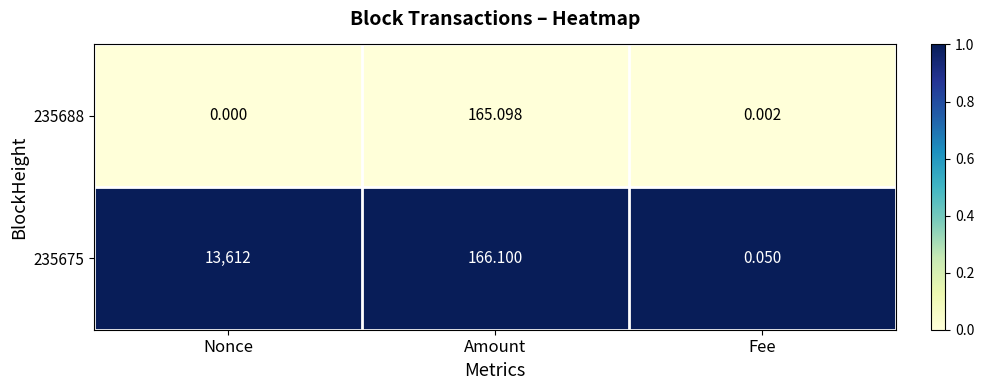

At which category is the sum across all series the highest?

Nonce